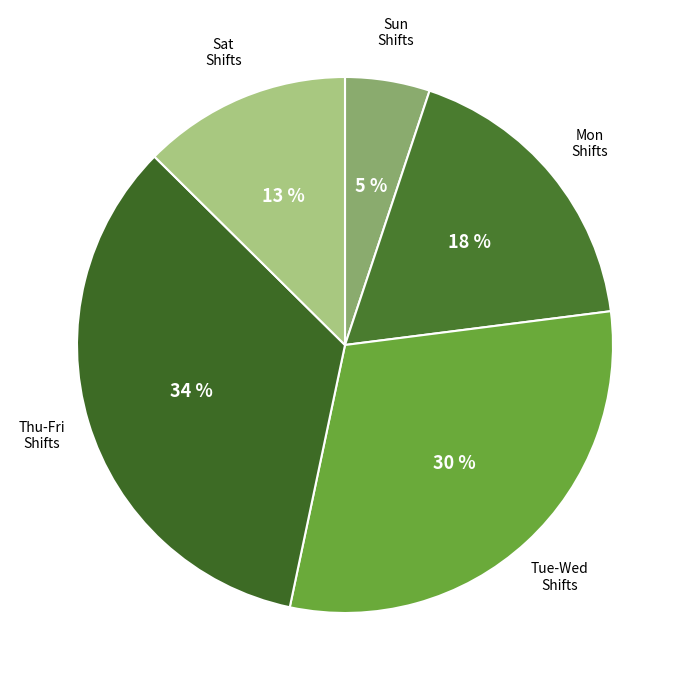

The Sun Shifts slice represents 5% of the pie. True or false?

True